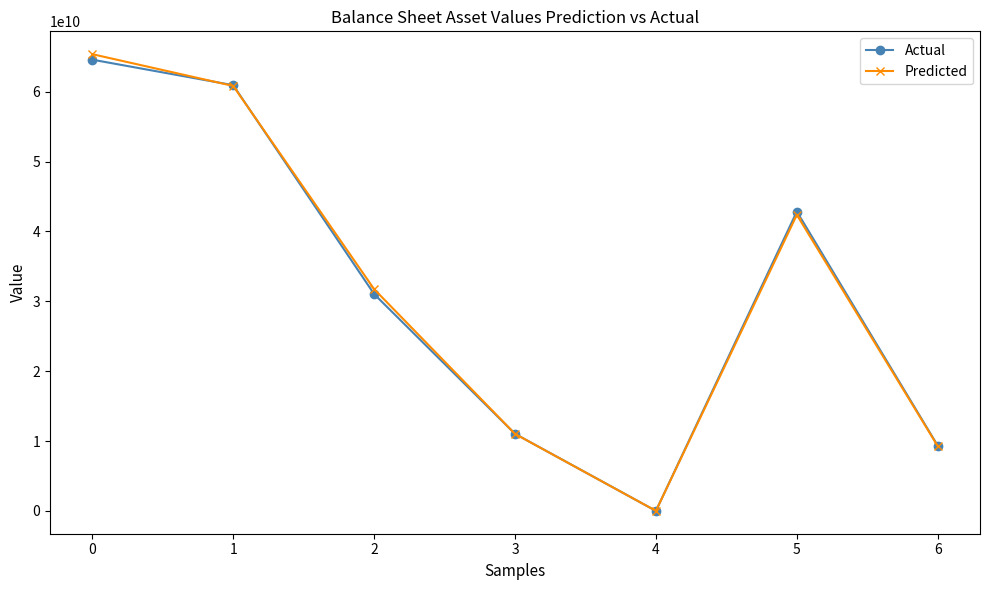

What is the greatest value displayed?

65362639966